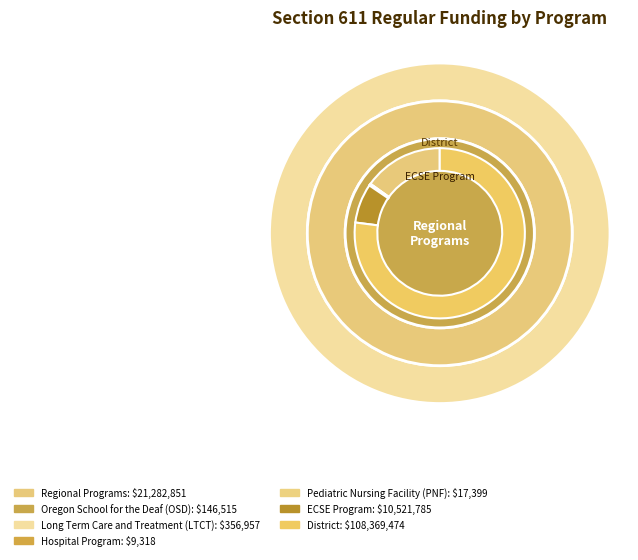

True or false: Pediatric Nursing Facility (PNF) accounts for 1% of the total.

False